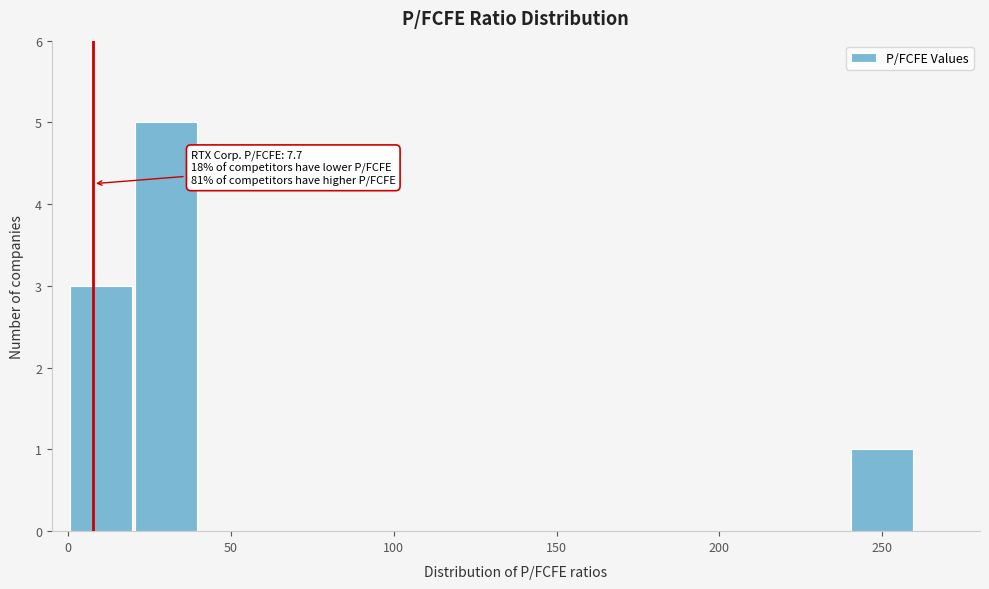

Which range on the x-axis has the tallest bar?

20 to 40